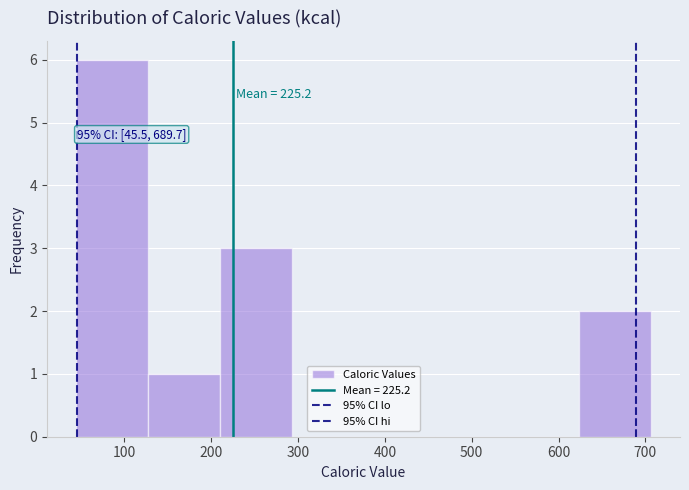

Which range on the x-axis has the tallest bar?

40 to 130